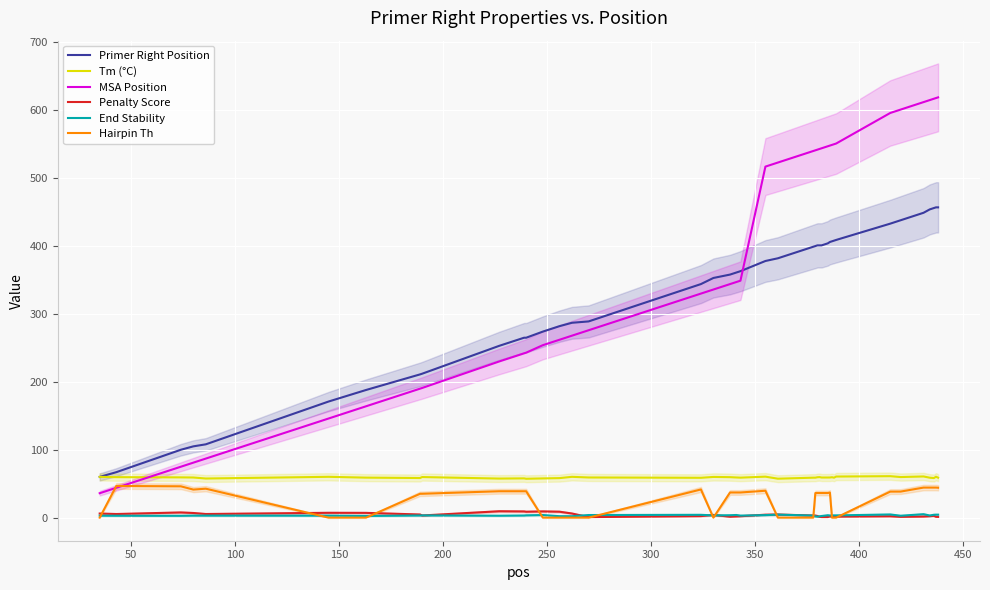

What is the maximum value for Primer Right Position?

457.0